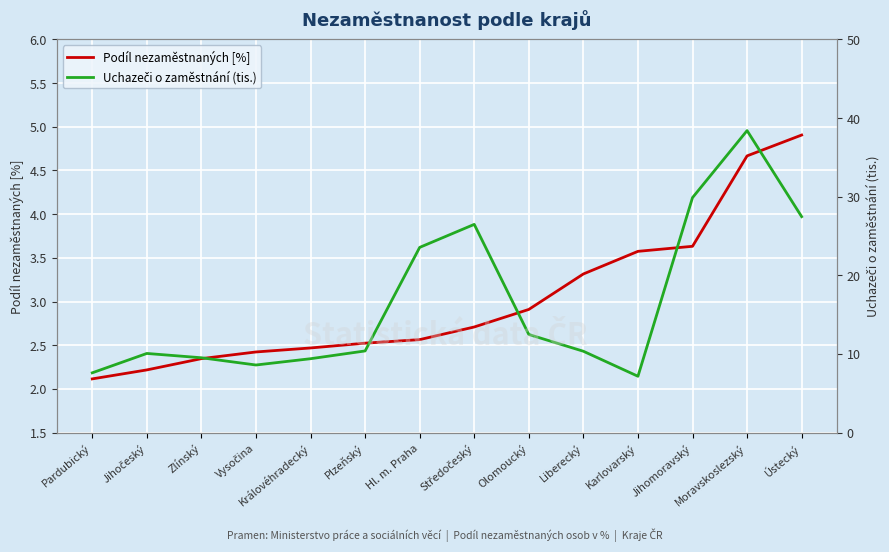

Rank the series at Královéhradecký from lowest to highest value.

Podíl nezaměstnaných [%], Uchazeči o zaměstnání (tis.)